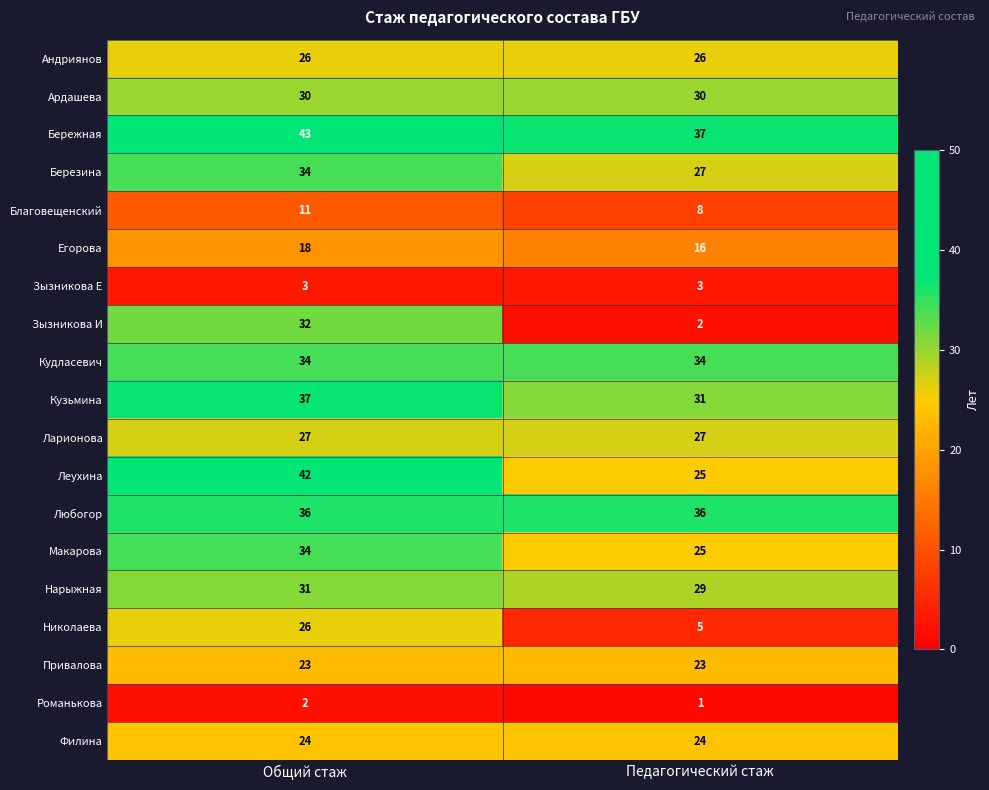

The value of Зызникова Е at Общий стаж is 3. True or false?

True